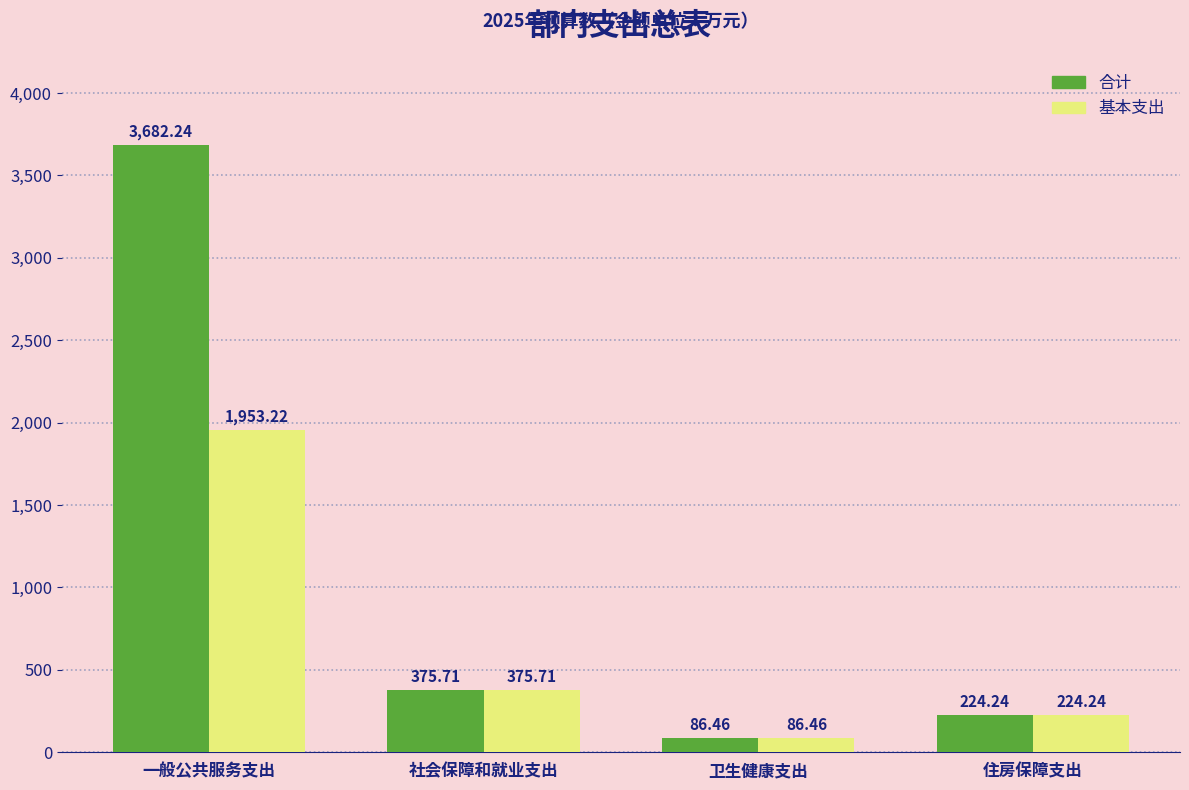

Is it true that 合计 equals 375.7 at 社会保障和就业支出?

True